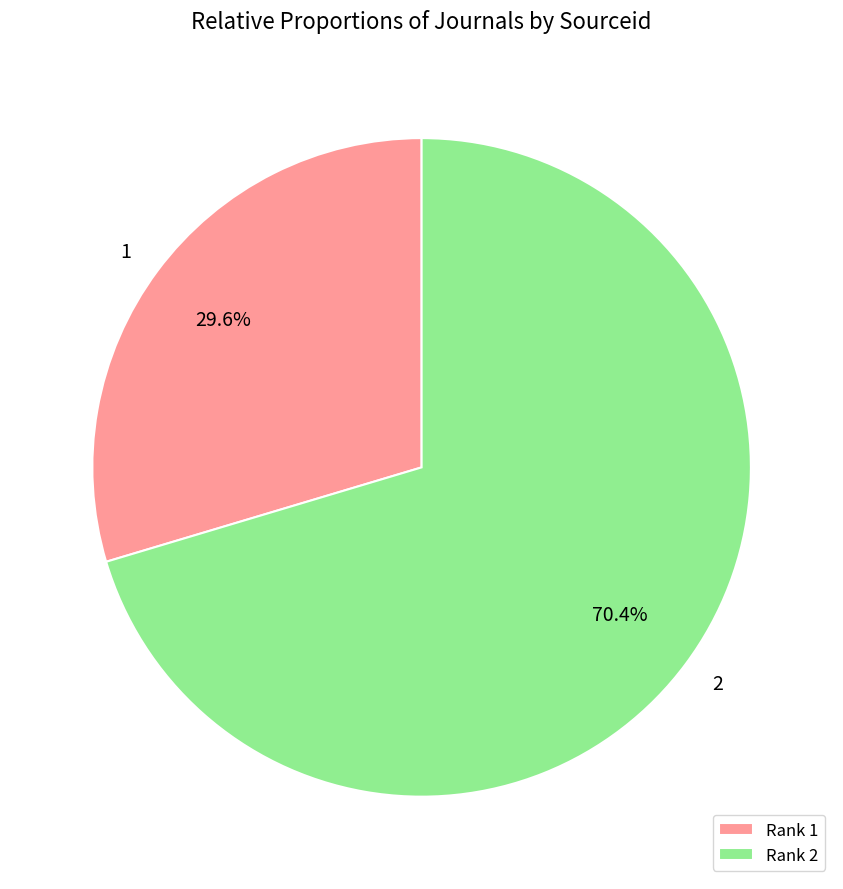

Which category has the smallest portion of the pie?

1